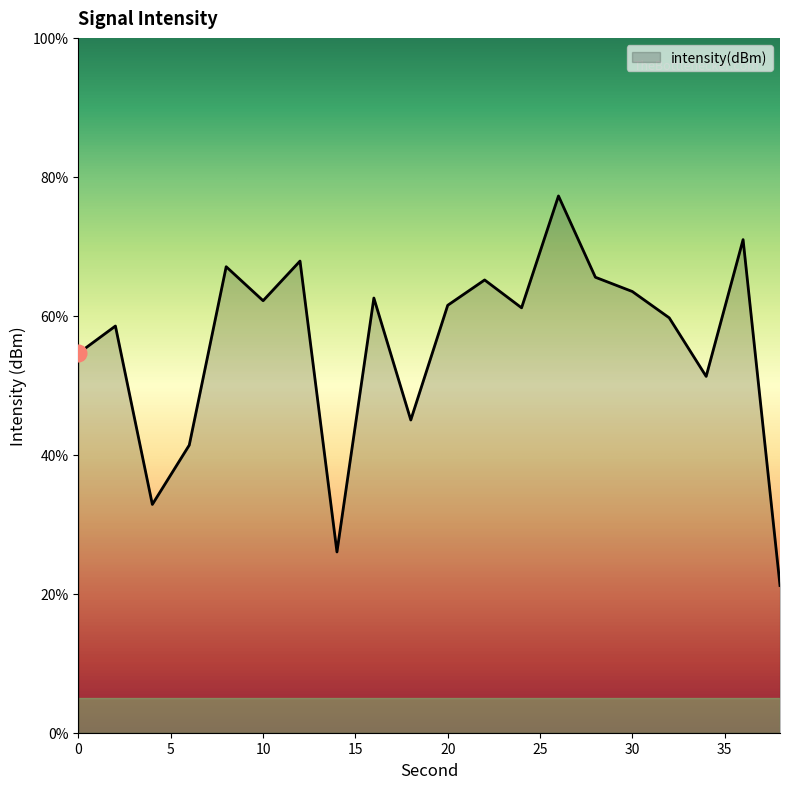

What is the difference between the maximum and minimum values?

56.1